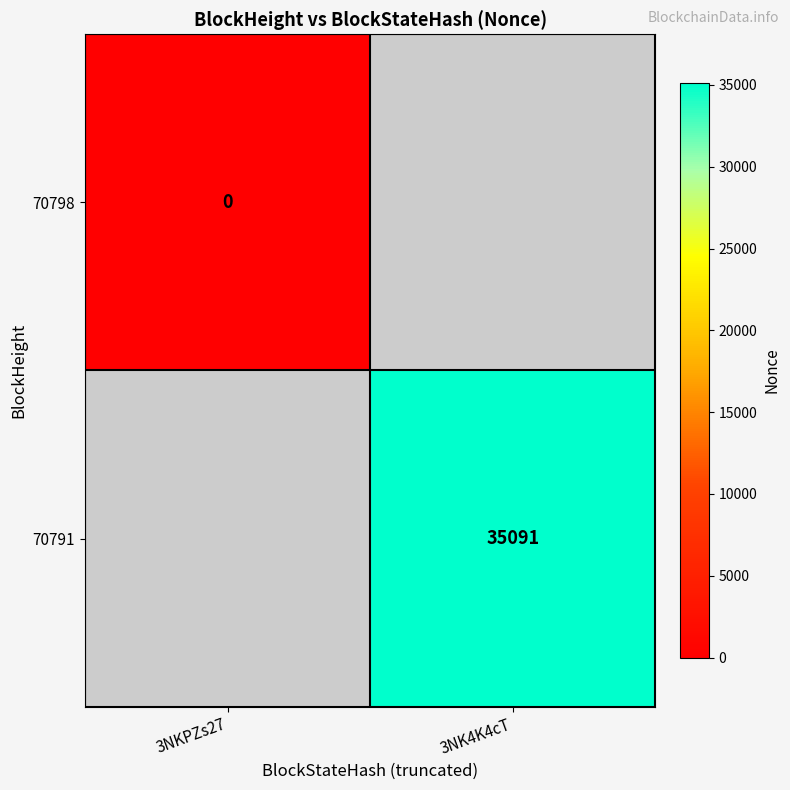

The 70791 series shows 23057 at 3NK4K4cT. True or false?

False